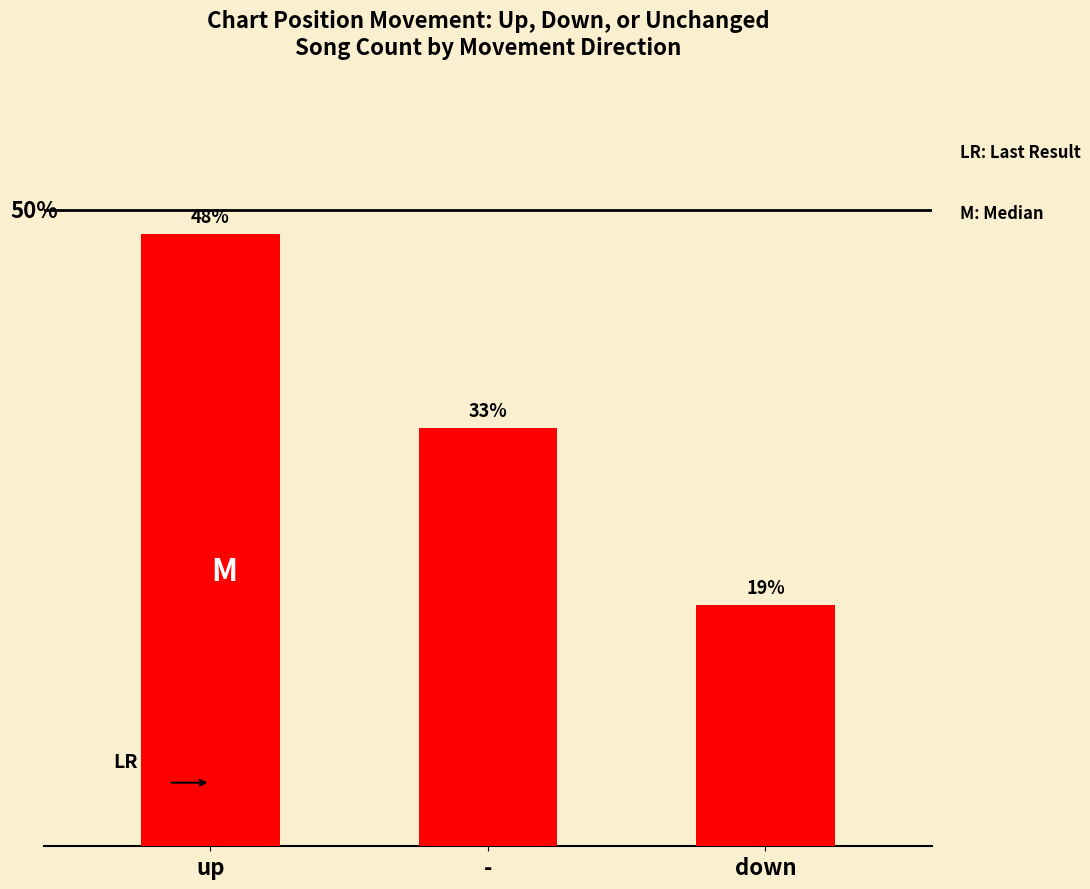

What position from the right is down?

1